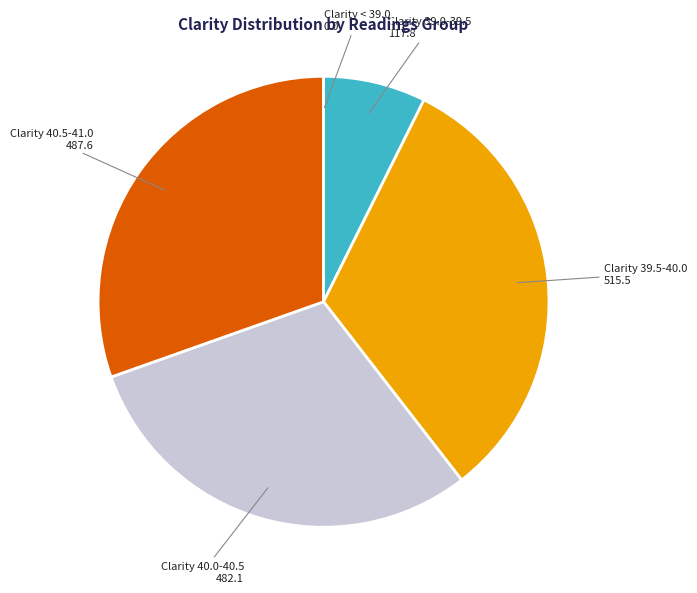

Which has a higher value, Clarity 39.0-39.5 or Clarity 40.0-40.5?

Clarity 40.0-40.5